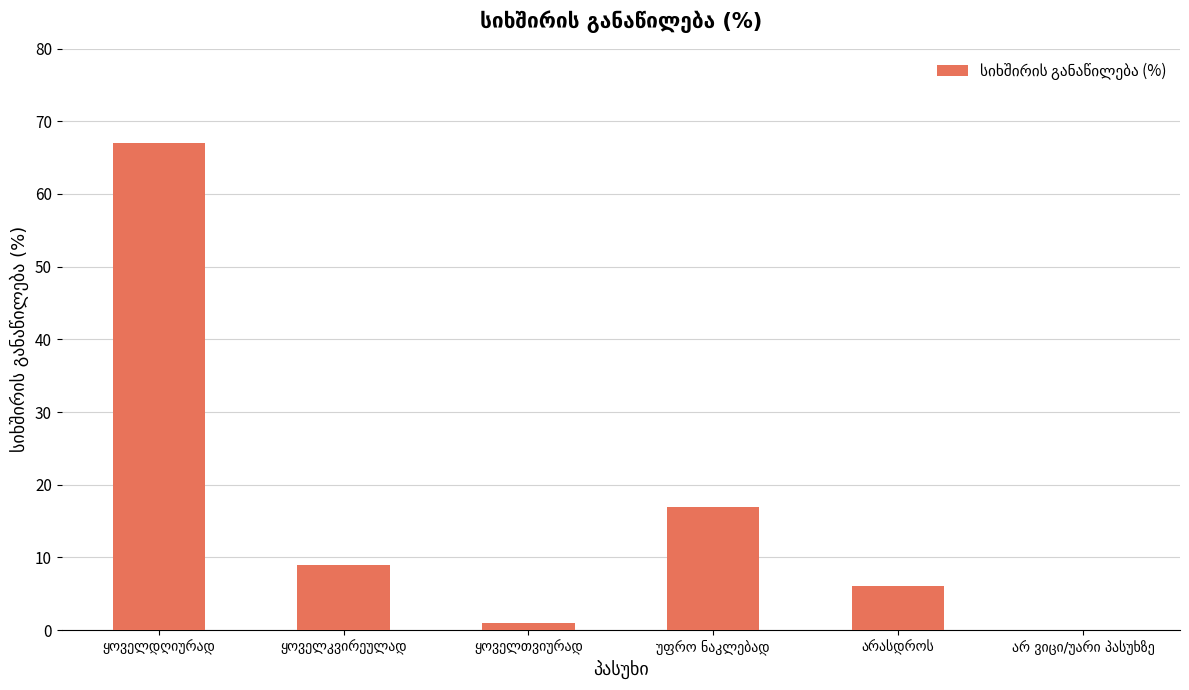

Reading right to left, list all the values displayed in this chart.

0	6	17	1	9	67